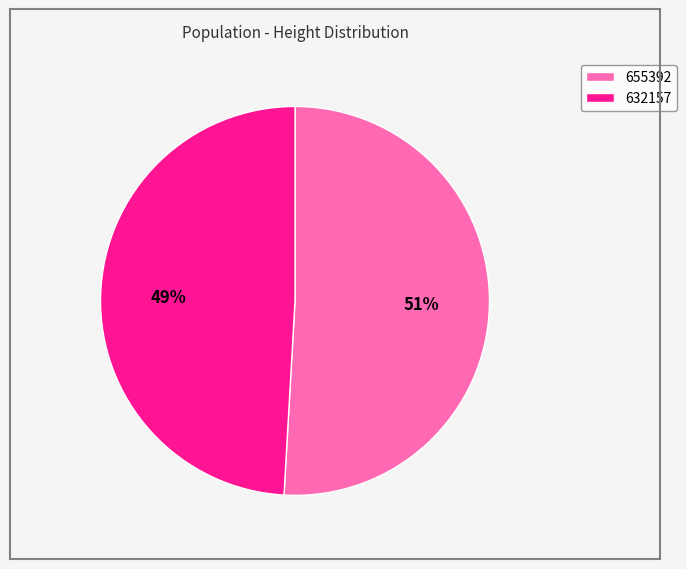

What percentage is the 632157 slice, to the nearest percent?

49%